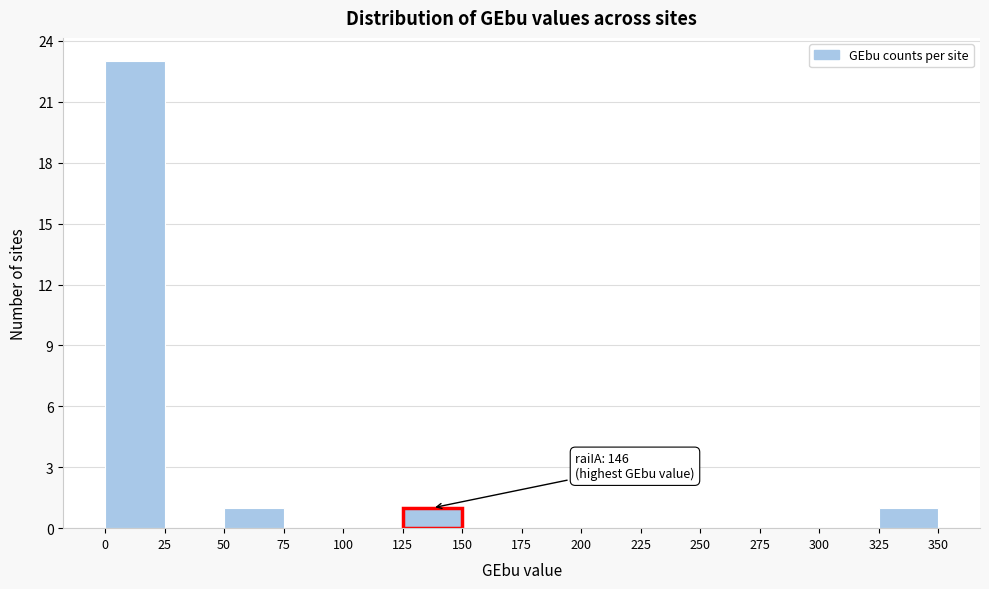

Which range on the x-axis has the tallest bar?

0 to 25